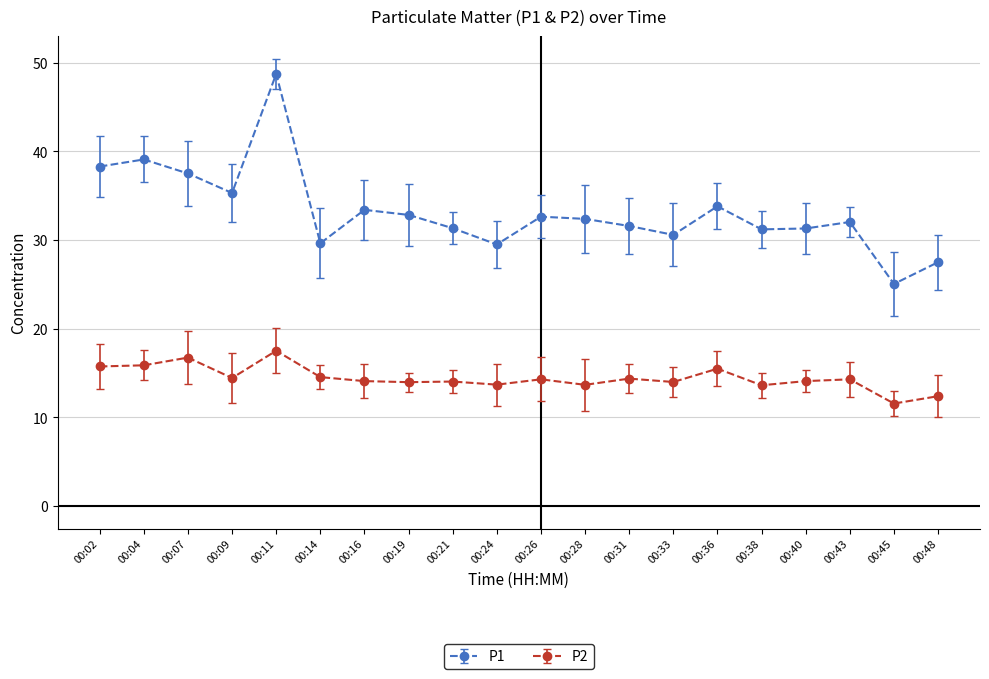

What is the sum of the P2 values at 00:19 and 00:33?

28.0